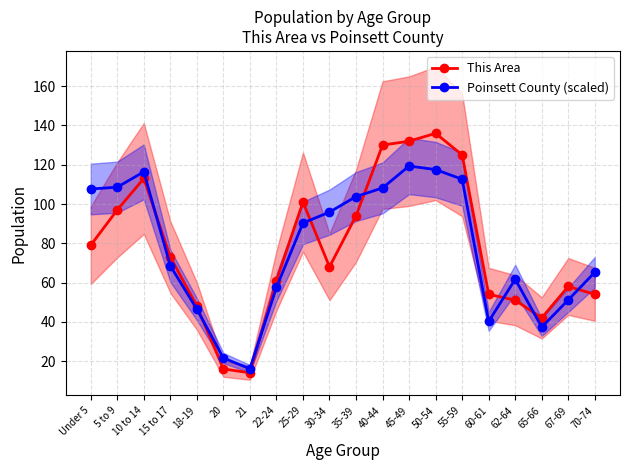

Is it true that This Area equals 79.0 at Under 5?

True